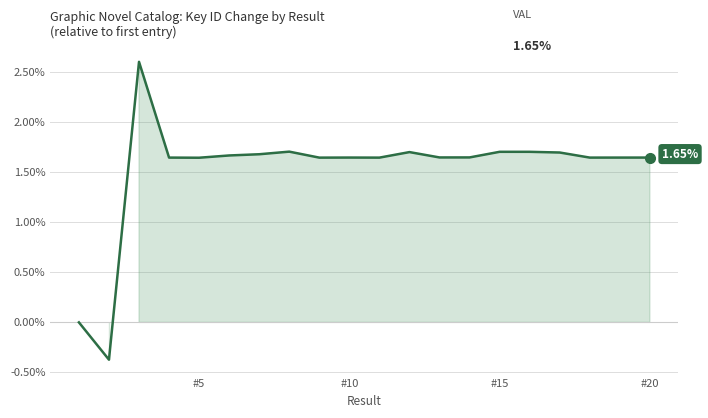

Does the chart display data point markers on the line(s)?

No